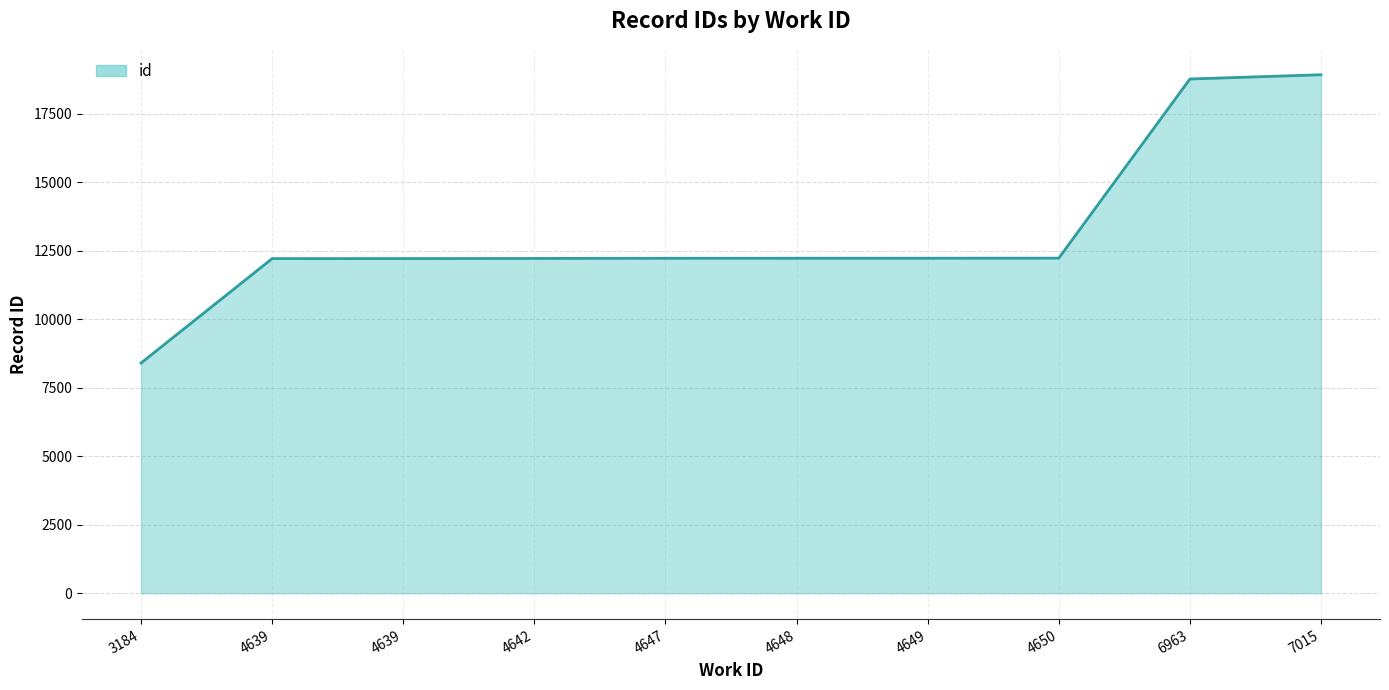

List the labels in order of value, smallest first.

3184, 4639, 4639, 4642, 4647, 4648, 4649, 4650, 6963, 7015